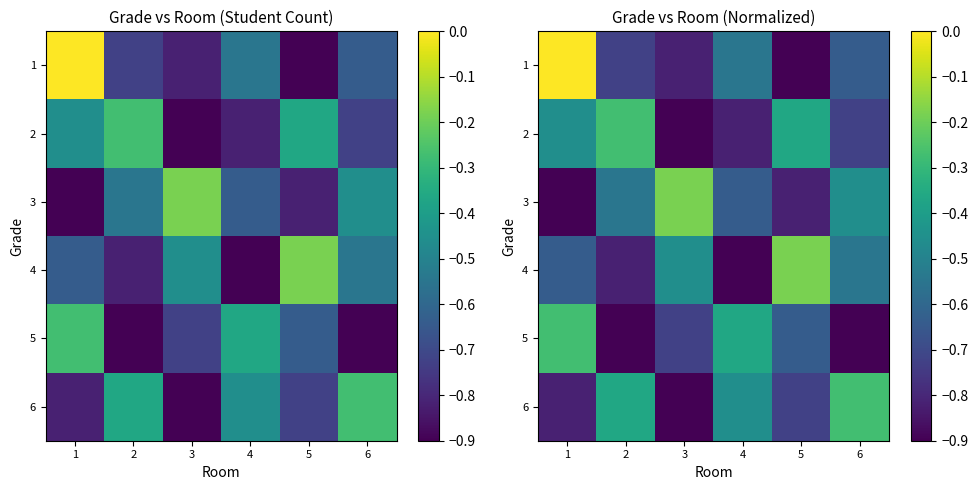

Rank the series by their maximum value, from lowest to highest.

2, 5, 6, 3, 4, 1